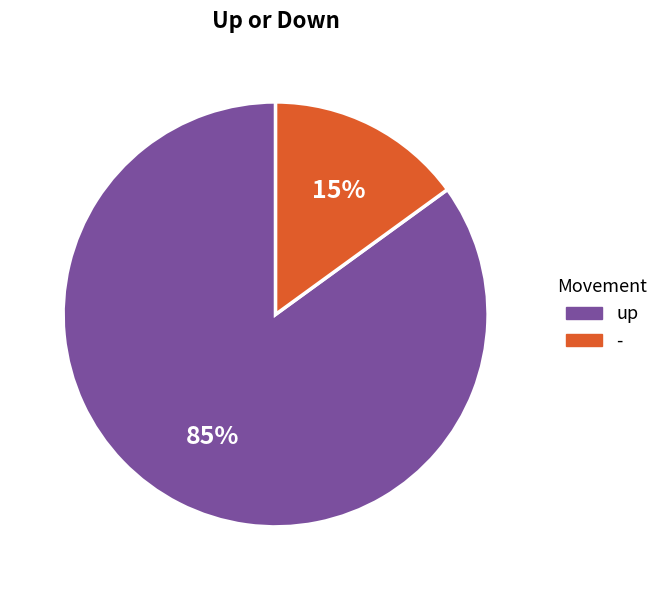

The - slice represents 9% of the pie. True or false?

False